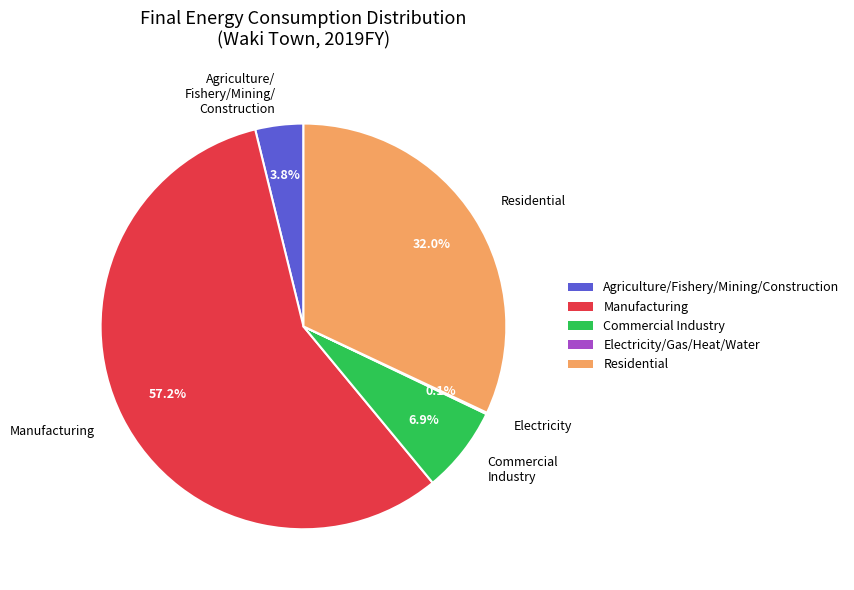

What is the largest slice in the pie chart?

Manufacturing